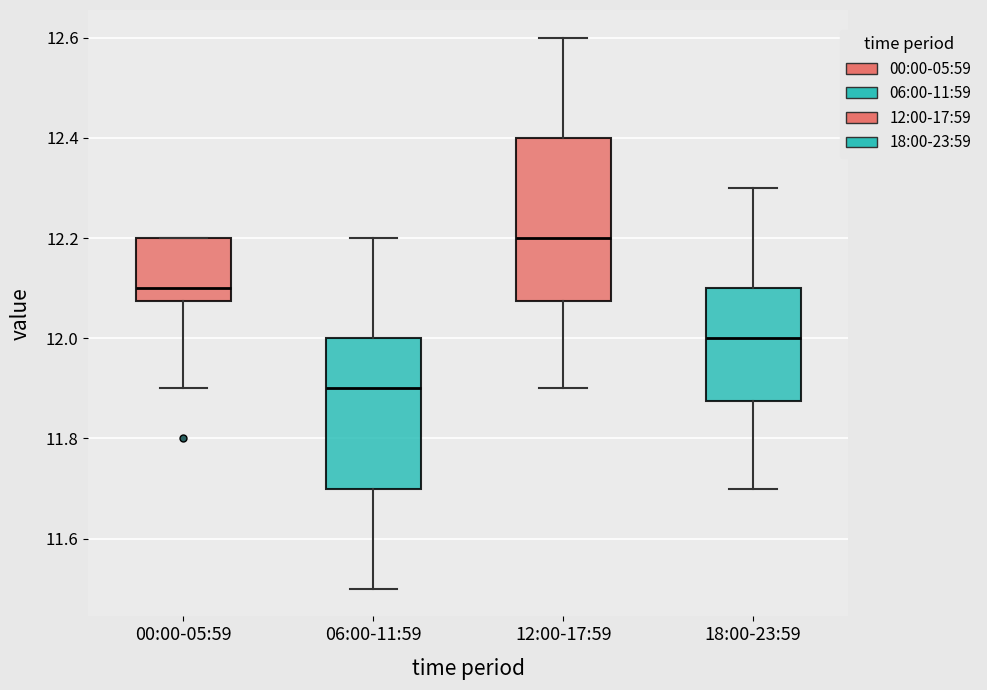

Which box is the tallest, from its lower edge to its upper edge?

12:00-17:59